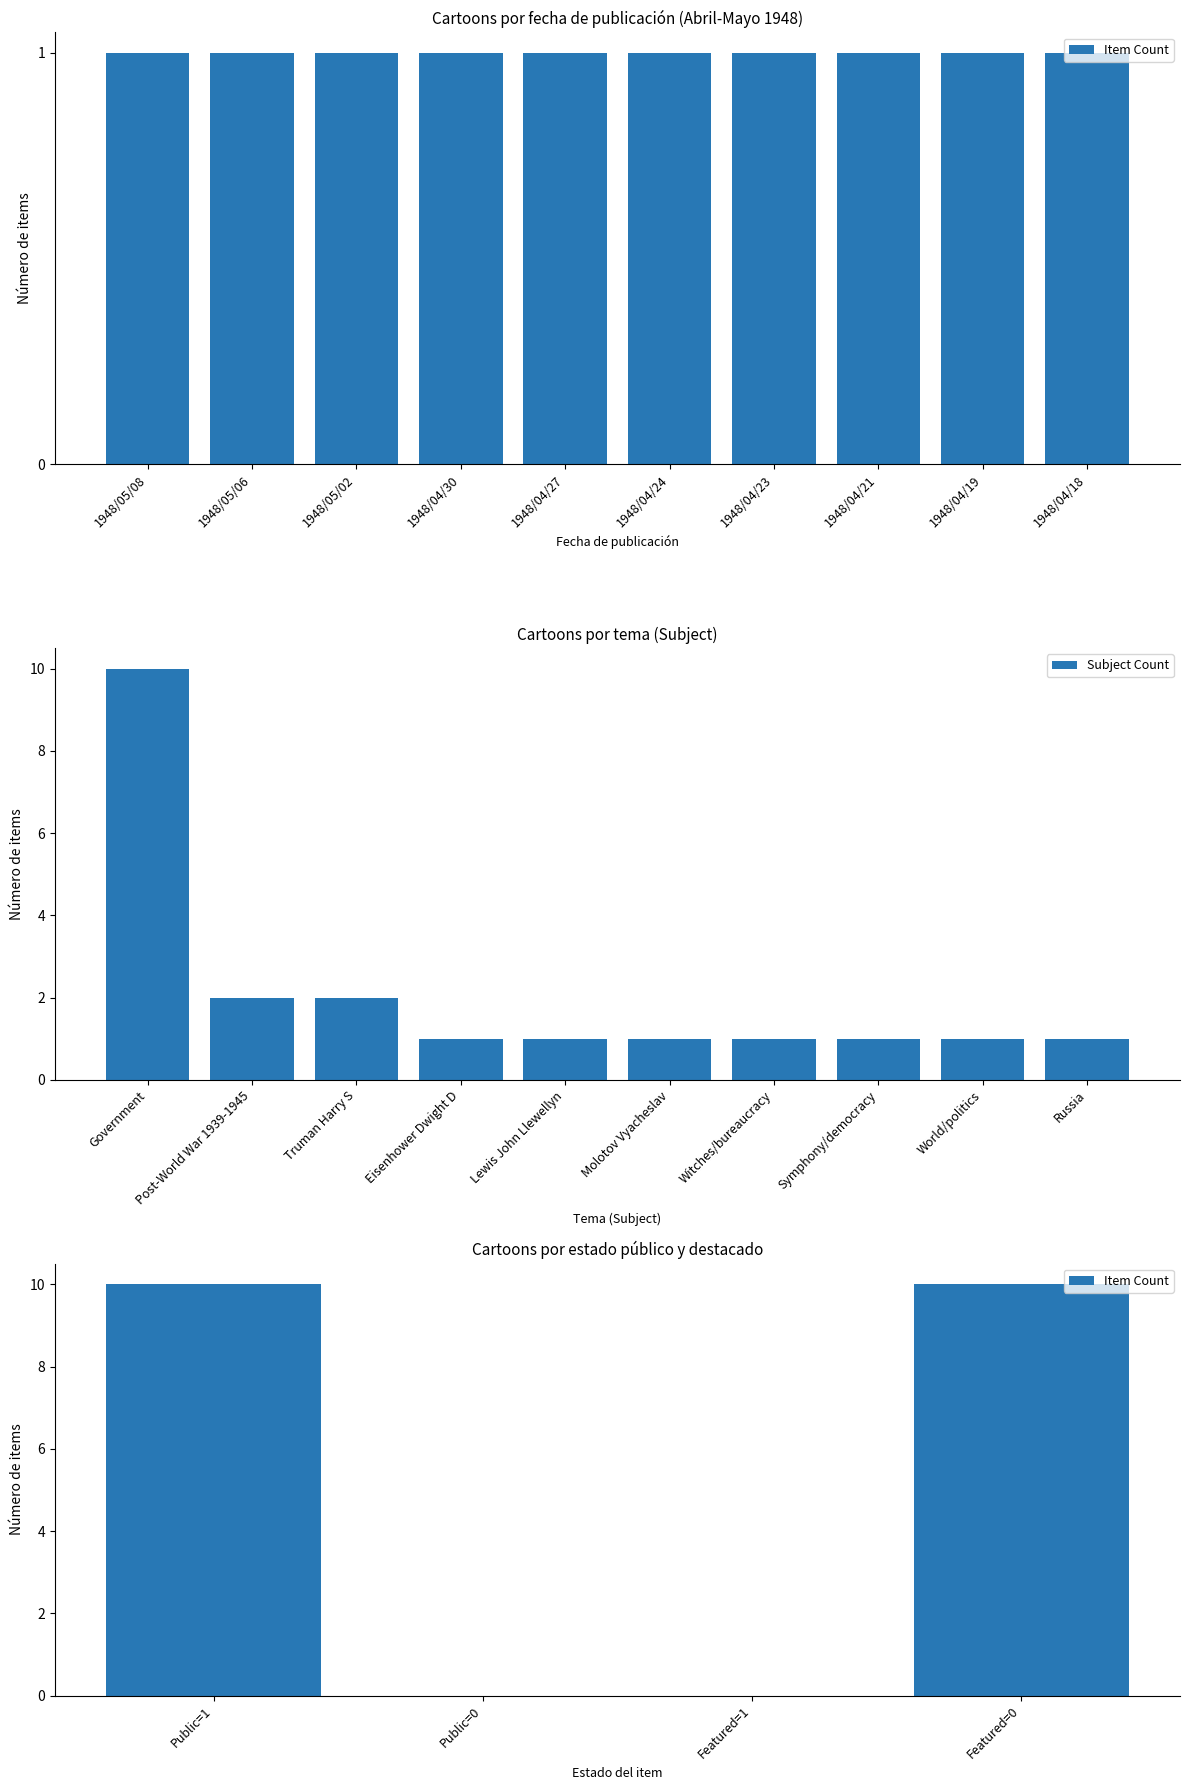

Are the bars grouped side by side (vs. stacked)?

No